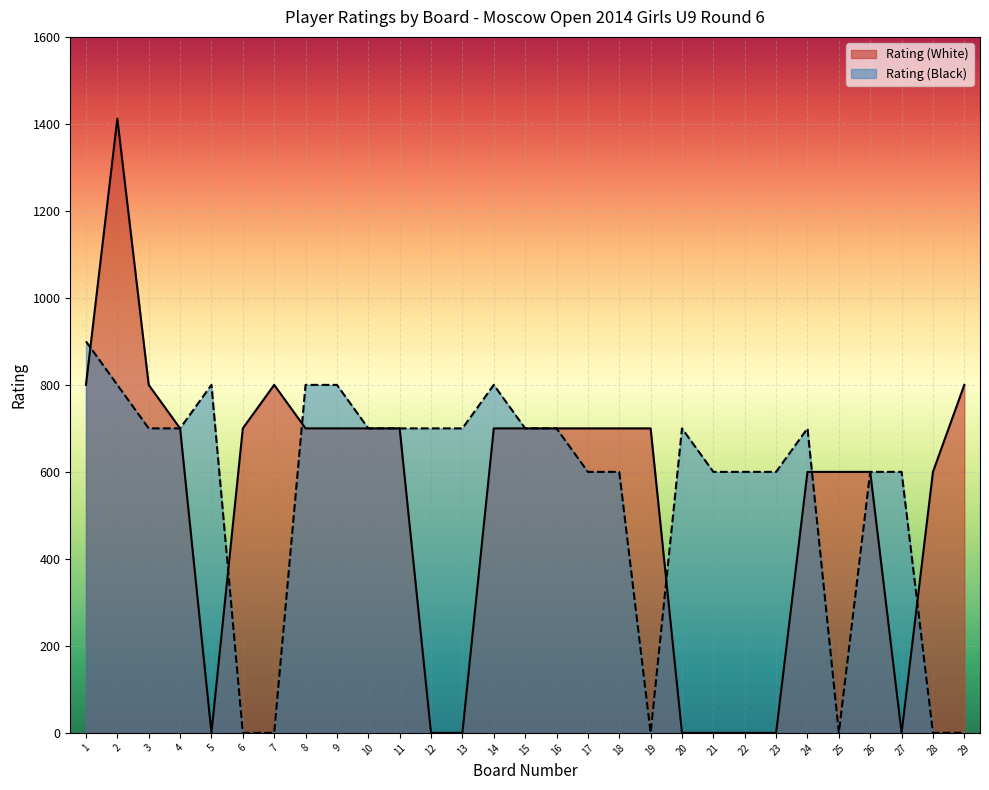

In Rating (White), how many points are higher than both neighbors (excluding endpoints)?

2